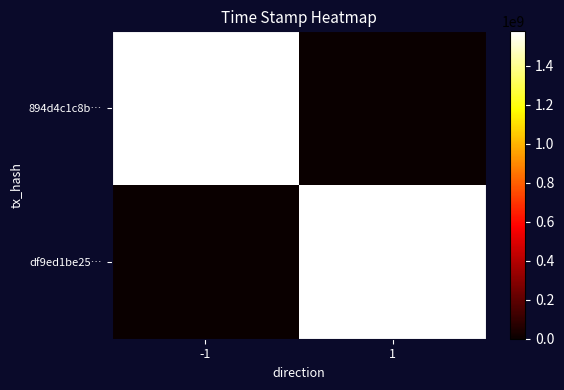

Which has a higher value, -1 or 1?

-1